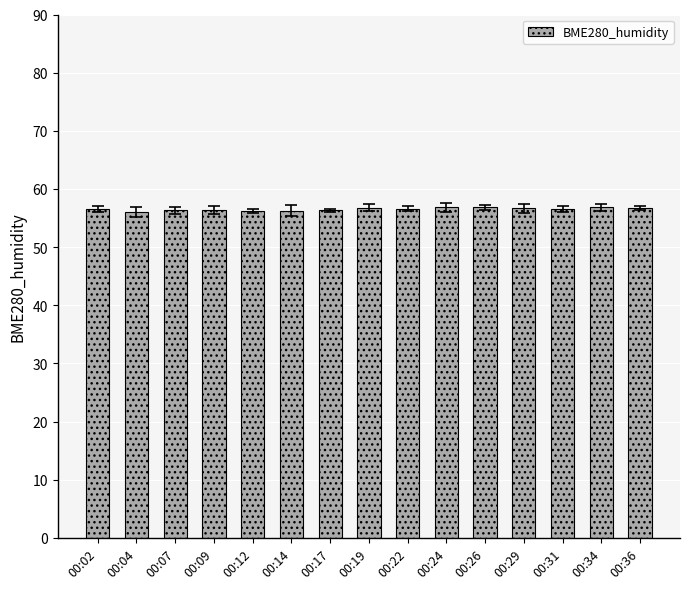

What is the greatest value displayed?

56.9